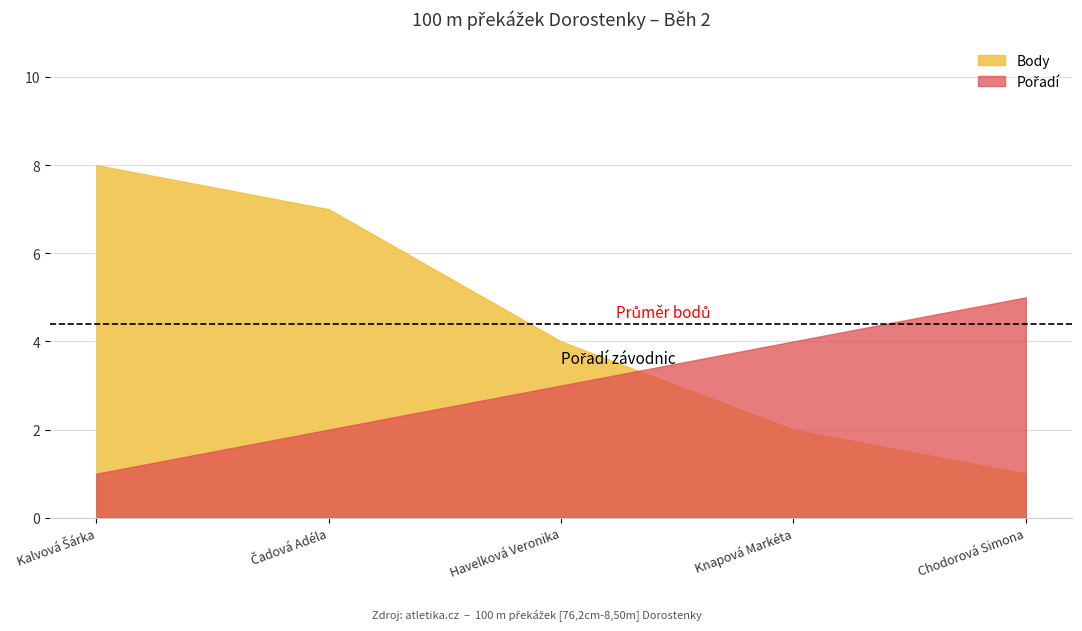

The Body series shows 4 at Havelková Veronika. True or false?

True